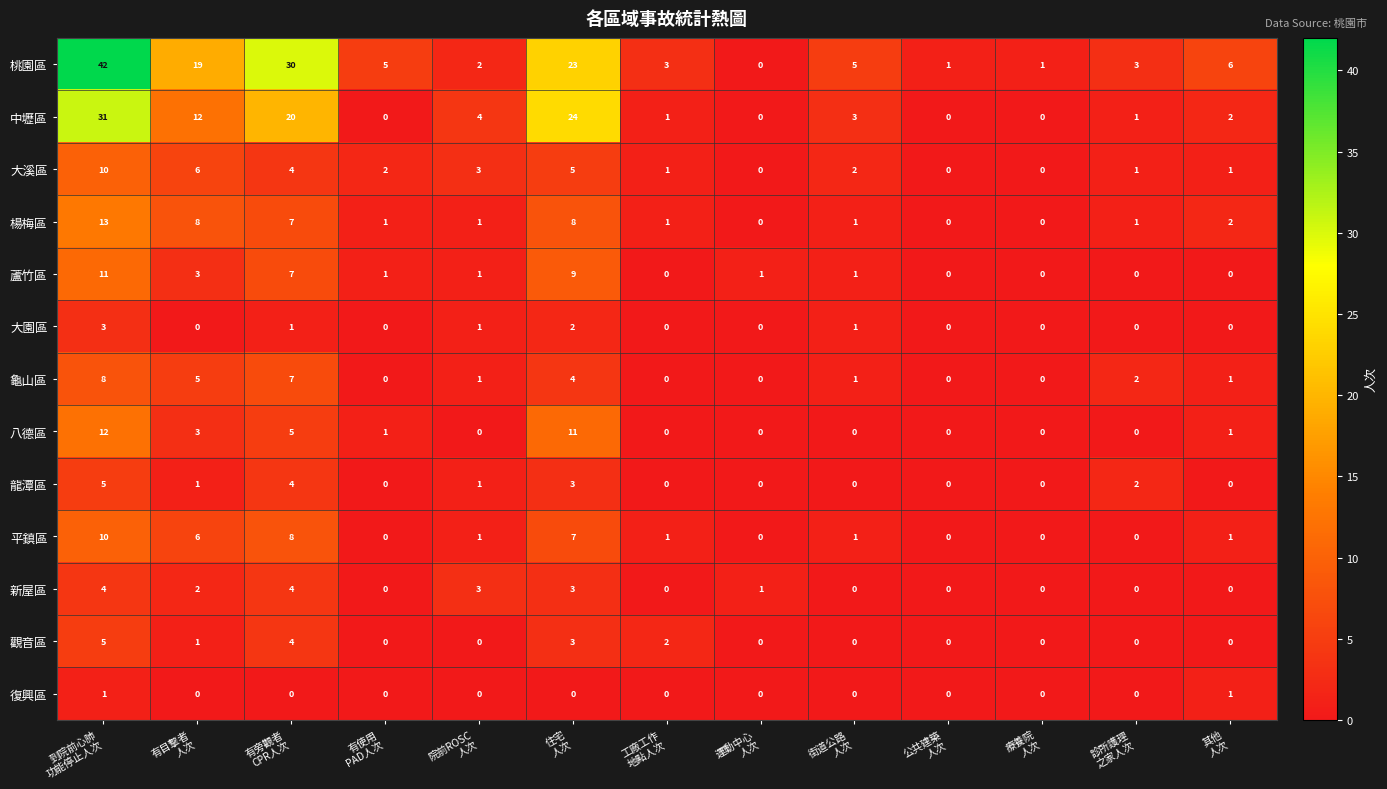

Which series has the widest spread of values?

桃園區